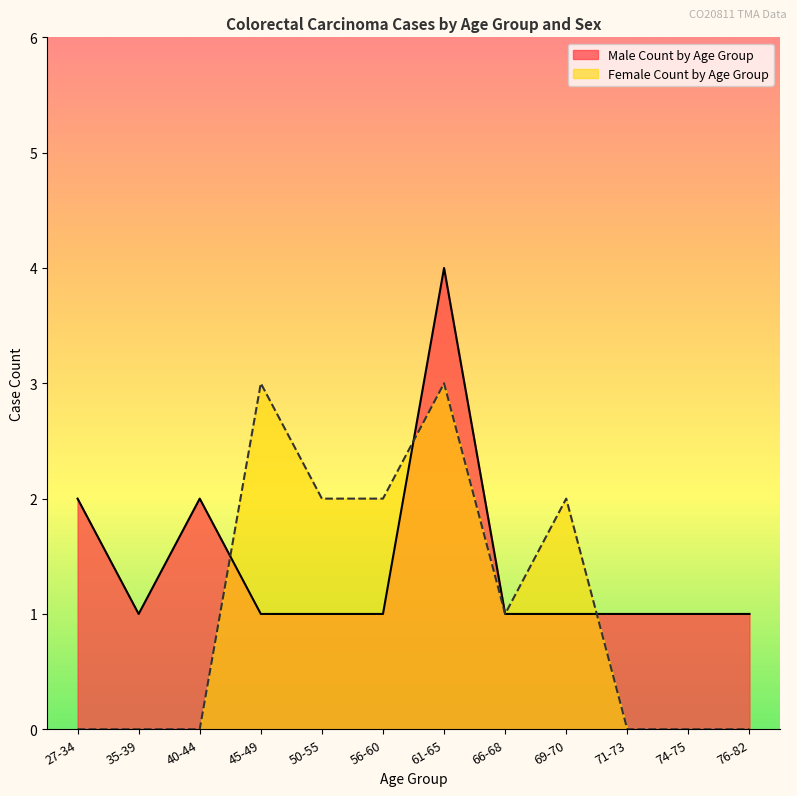

Which series has the largest range (max minus min)?

Male Count by Age Group